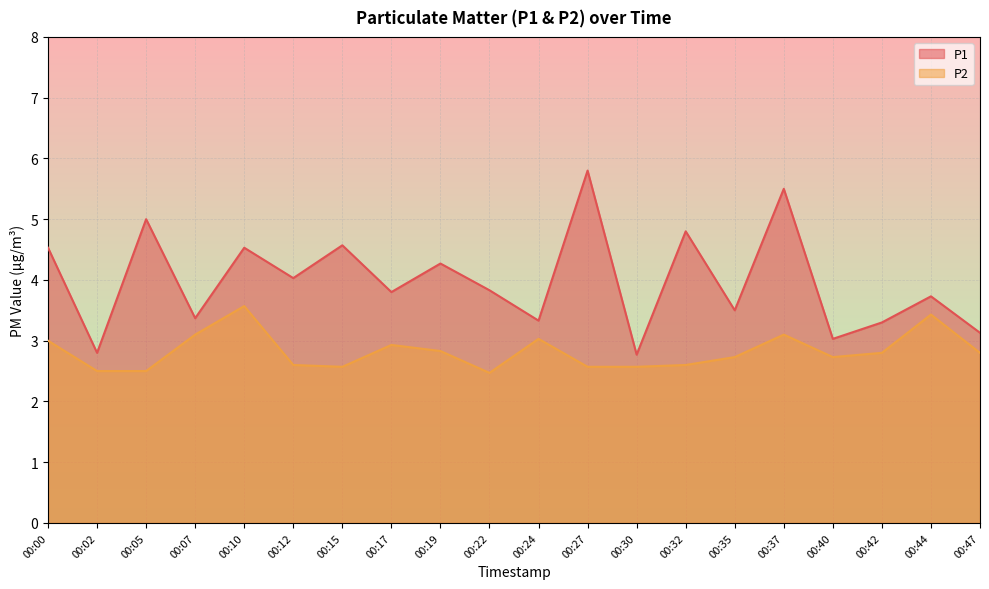

True or false: P2 and P1 intersect in this chart.

False